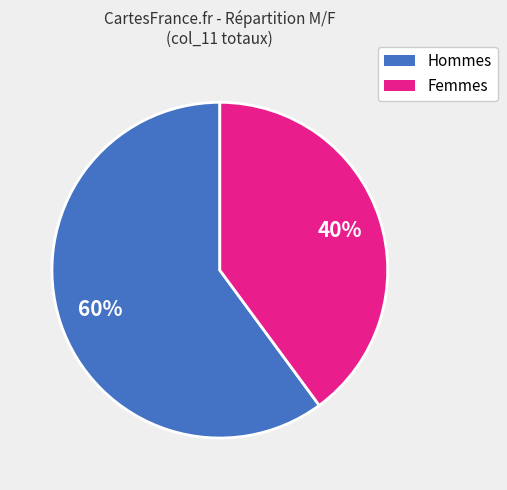

Is there any slice that represents more than half of the pie?

Yes